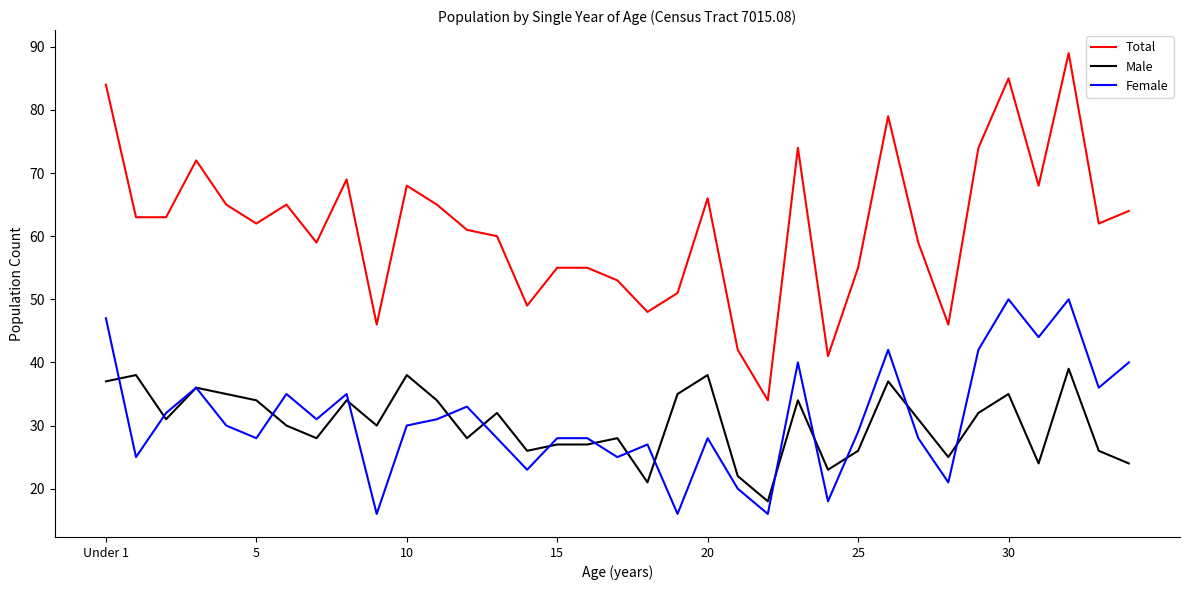

Which series has the largest total across all categories?

Total